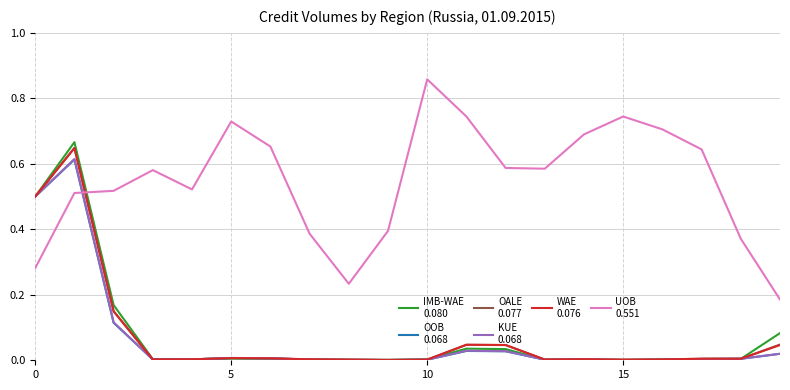

Does the chart have visible grid lines?

Yes